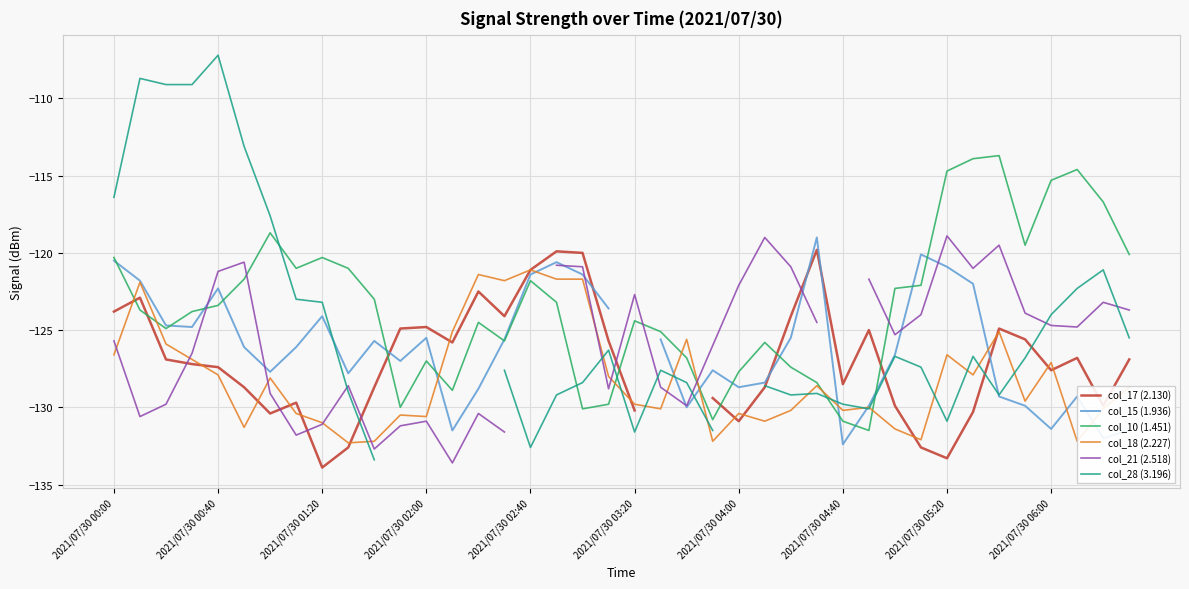

The col_10 (1.451) series shows -200.9 at 2021/07/30 03:20. True or false?

False